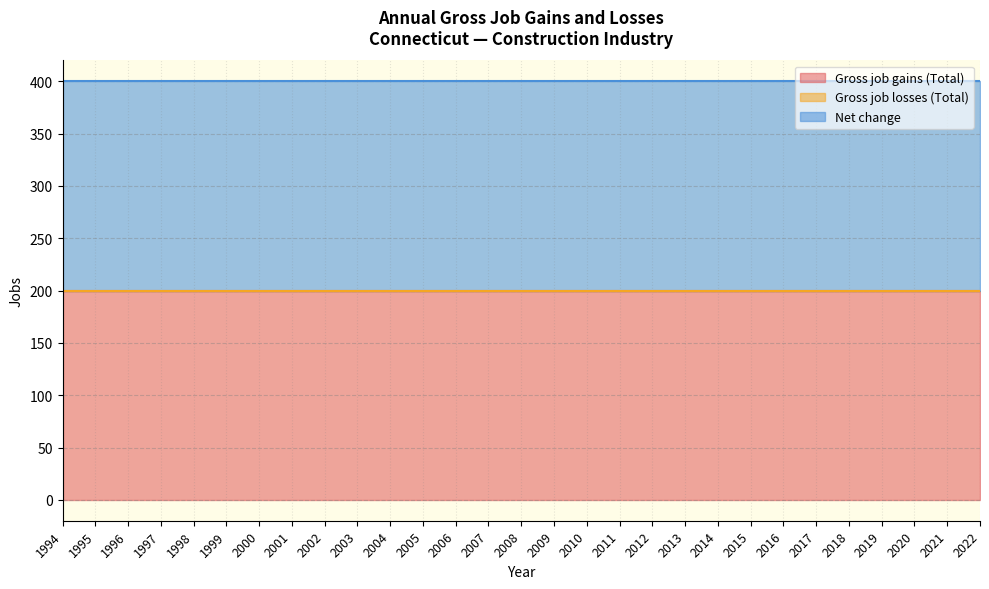

Rank the series by their maximum value, from lowest to highest.

Gross job losses (Total), Gross job gains (Total), Net change